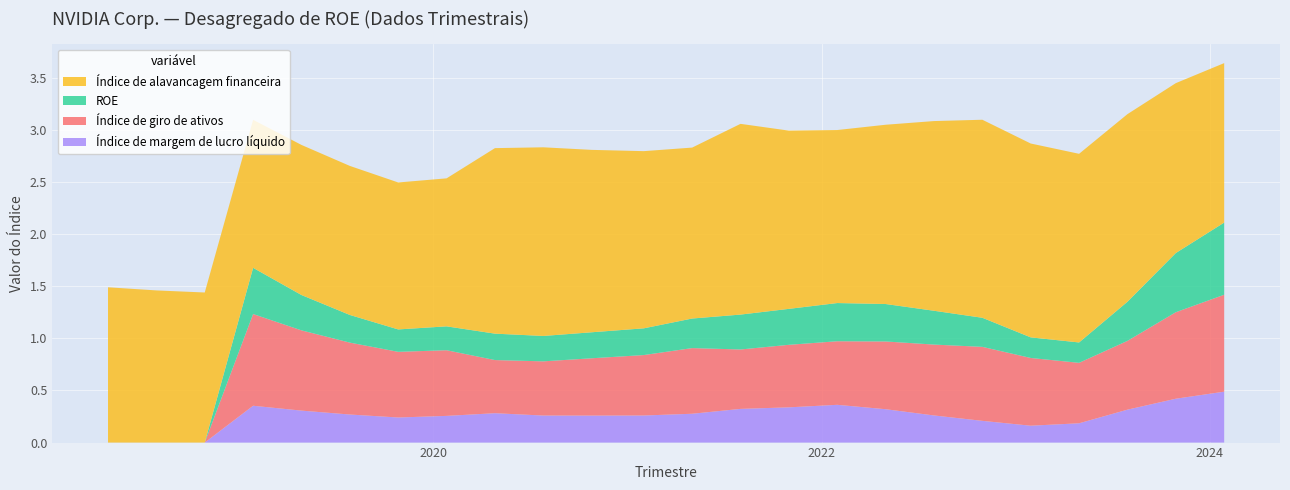

Reading right to left, list all the values displayed in this chart.

Índice de margem de lucro líquido: 0.5	0.4	0.3	0.2	0.2	0.2	0.3	0.3	0.4	0.3	0.3	0.3	0.3	0.3	0.3	0.3	0.3	0.2	0.3	0.3	0.4	0.0	0.0	0.0
Índice de giro de ativos: 0.9	0.8	0.7	0.6	0.7	0.7	0.7	0.7	0.6	0.6	0.6	0.6	0.6	0.6	0.5	0.5	0.6	0.6	0.7	0.8	0.9	0.0	0.0	0.0
ROE: 0.7	0.6	0.4	0.2	0.2	0.3	0.3	0.4	0.4	0.3	0.3	0.3	0.3	0.2	0.2	0.3	0.2	0.2	0.3	0.3	0.4	0.0	0.0	0.0
Índice de alavancagem financeira: 1.5	1.6	1.8	1.8	1.9	1.9	1.8	1.7	1.7	1.7	1.8	1.6	1.7	1.8	1.8	1.8	1.4	1.4	1.4	1.4	1.4	1.4	1.5	1.5